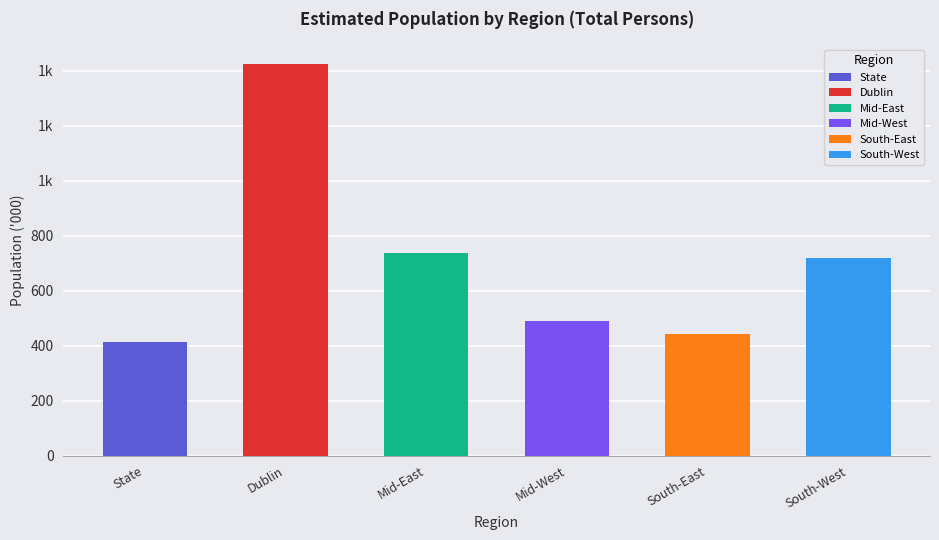

Does the chart contain any negative values?

No